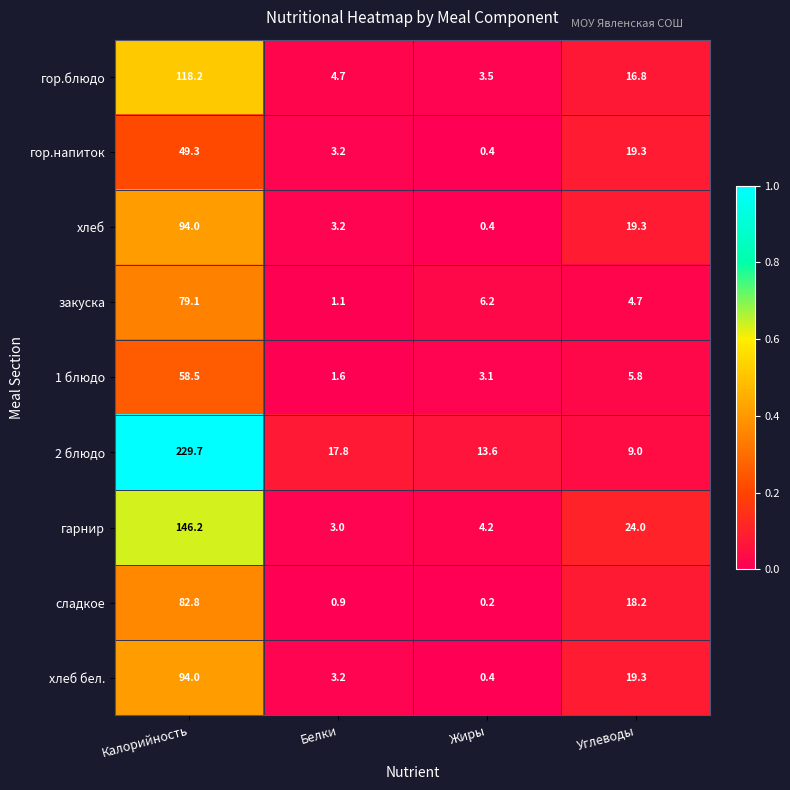

What is the total value across all series at Жиры?

32.0